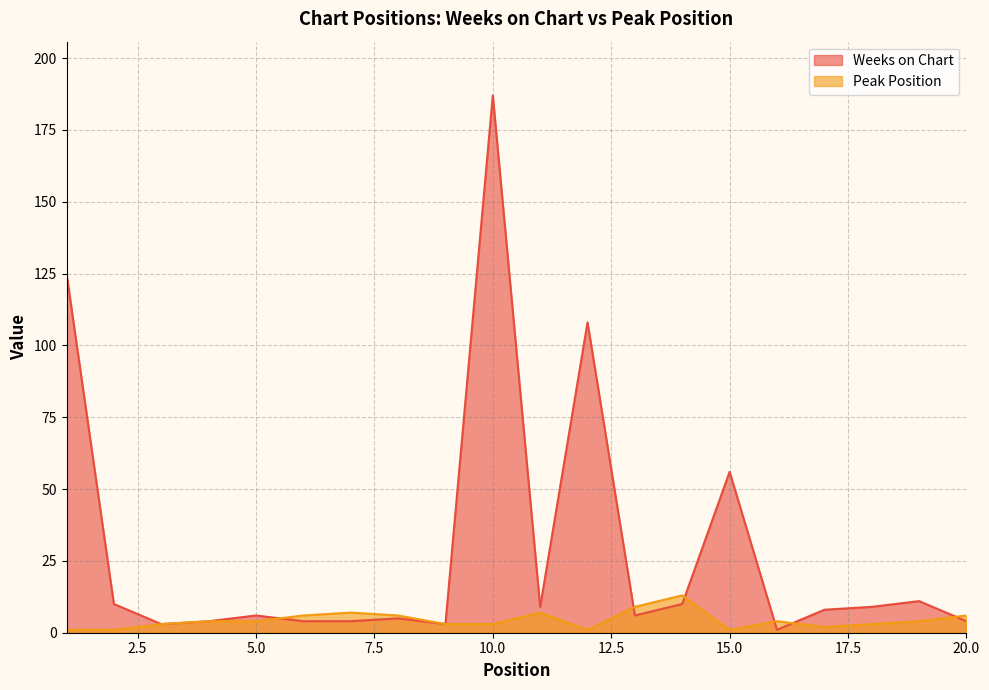

What is the difference between the Peak Position values at 14 and 5?

9